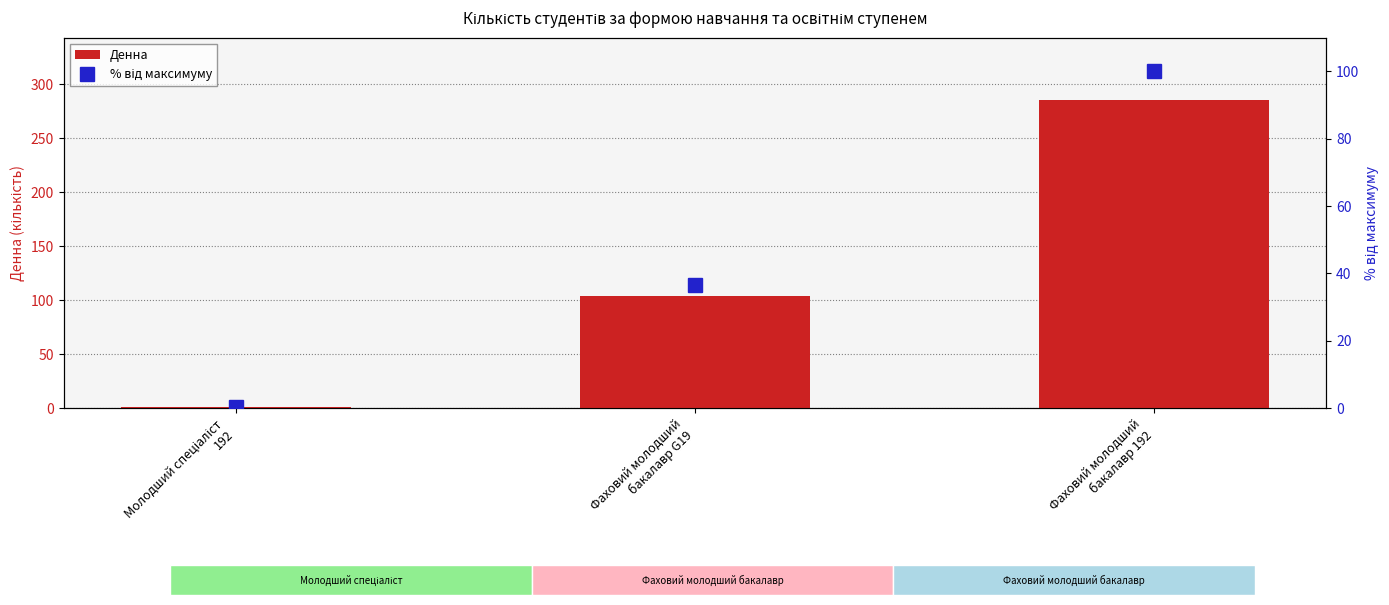

Rank the series by their maximum value, from highest to lowest.

Денна, % від максимуму